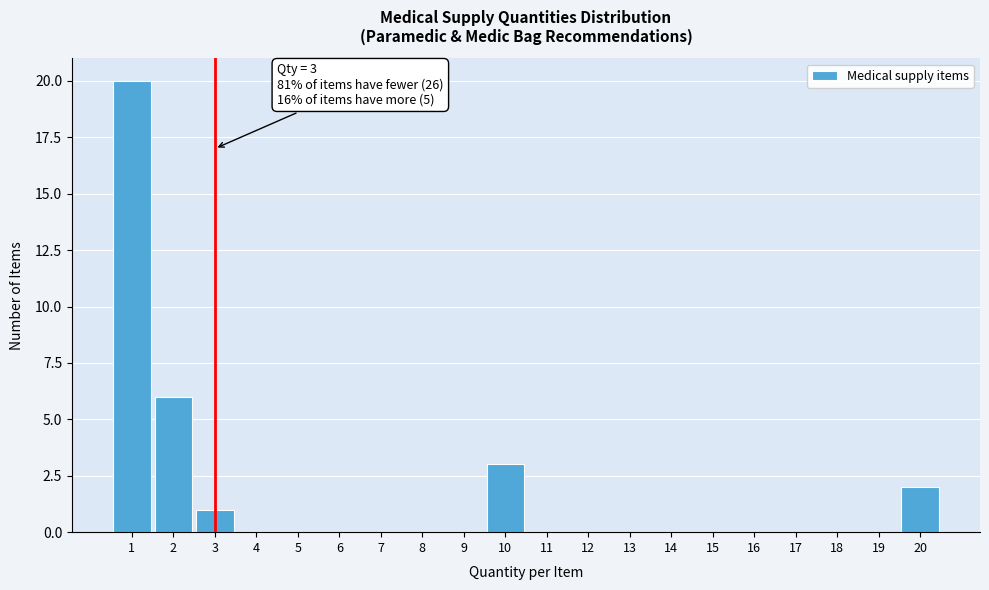

Reading left to right, extract all data points from this chart.

1=20	2=6	3=1	4=0	5=0	6=0	7=0	8=0	9=0	10=3	11=0	12=0	13=0	14=0	15=0	16=0	17=0	18=0	19=0	20=2